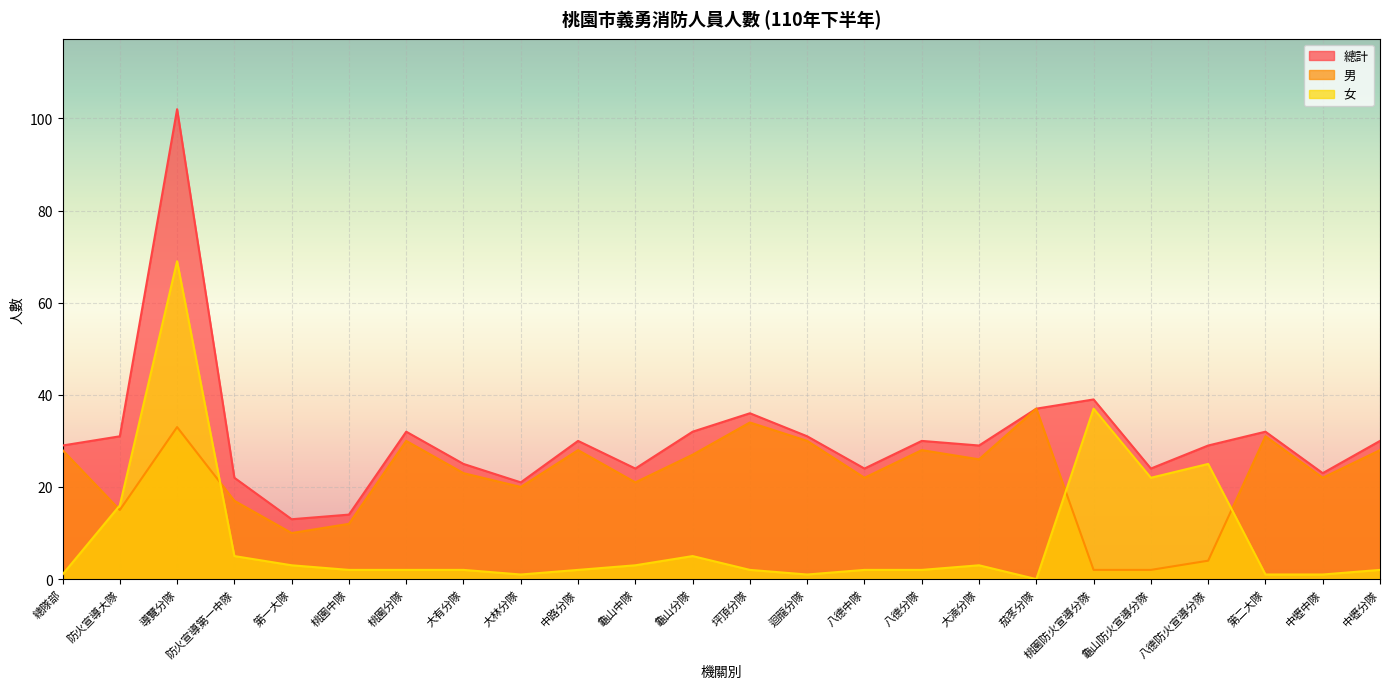

At which label is 總計 closest to 57?

桃園防火宣導分隊